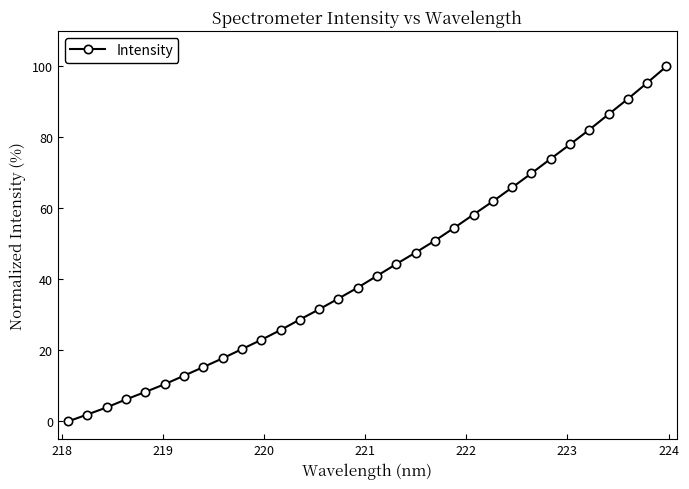

What is the sum of all values?

1379.7